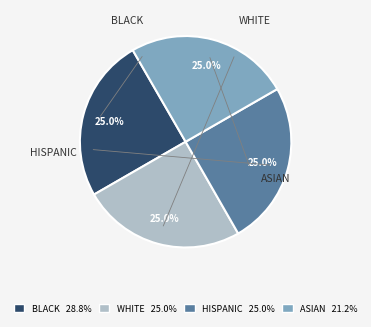

Does HISPANIC 25.0% represent more than half of the total?

No